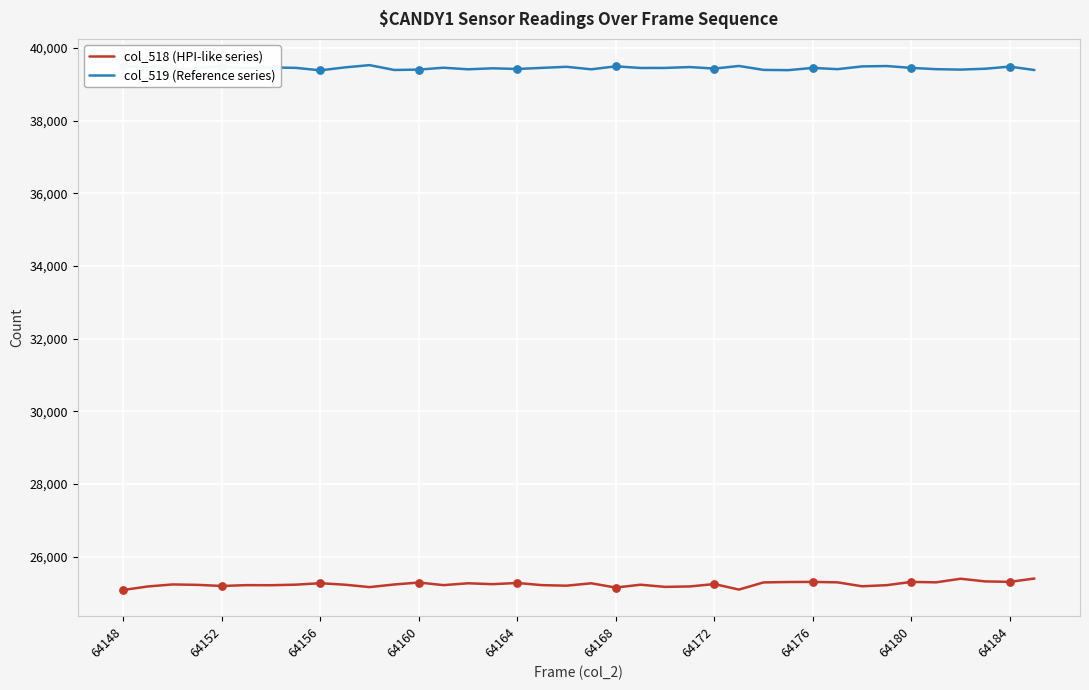

Which series has the largest total across all categories?

col_519 (Reference series)